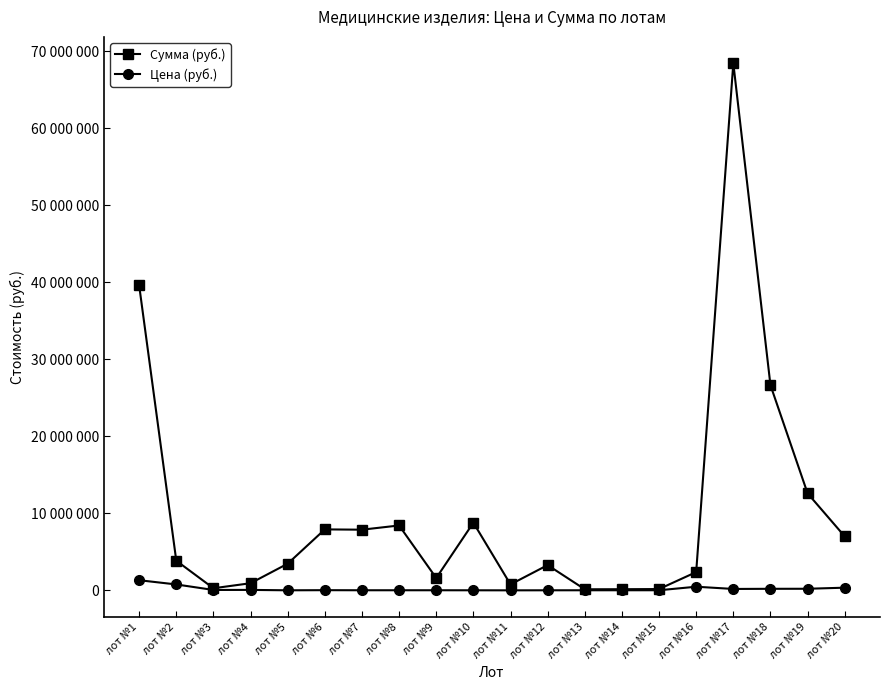

List the labels in order of Сумма (руб.) value, largest first.

лот №17, лот №1, лот №18, лот №19, лот №10, лот №8, лот №6, лот №7, лот №20, лот №2, лот №5, лот №12, лот №16, лот №9, лот №4, лот №11, лот №3, лот №15, лот №14, лот №13